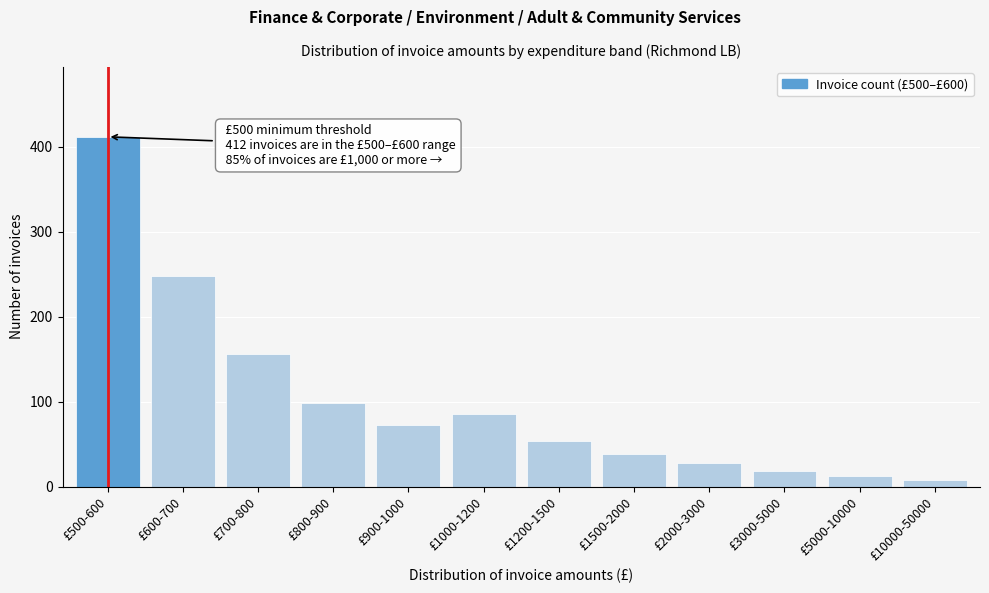

Reading left to right, list all the values displayed in this chart.

412	248	156	98	72	85	54	38	28	18	12	8